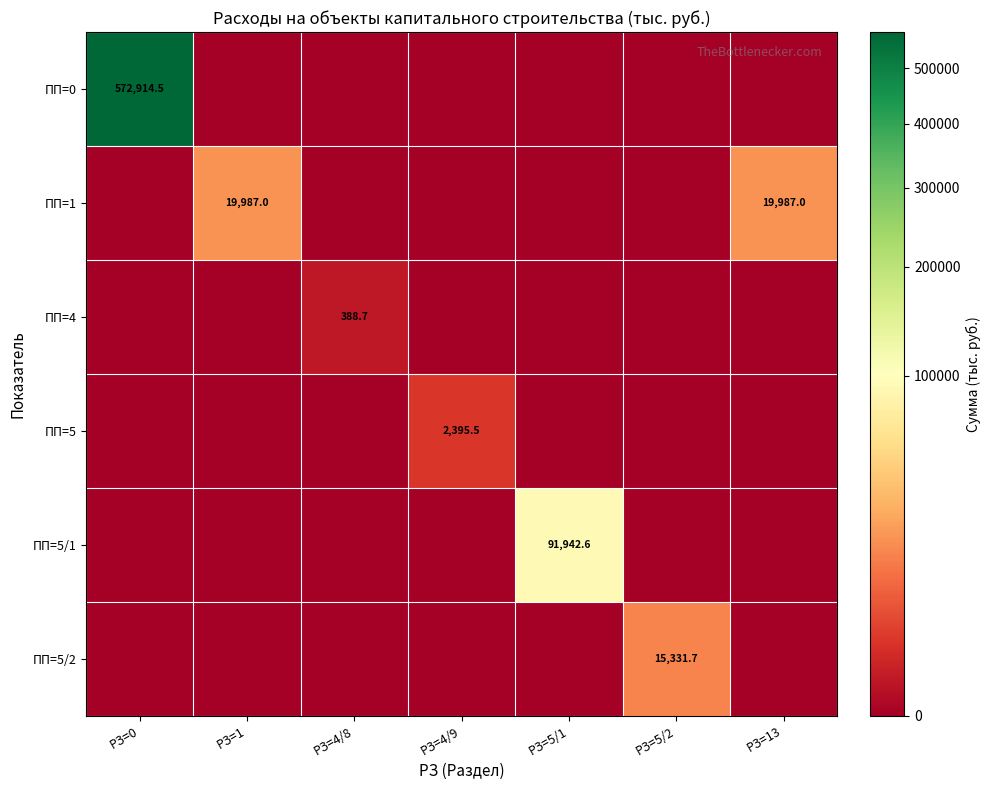

Which has a higher value, РЗ=5/2 or РЗ=4/8?

РЗ=5/2